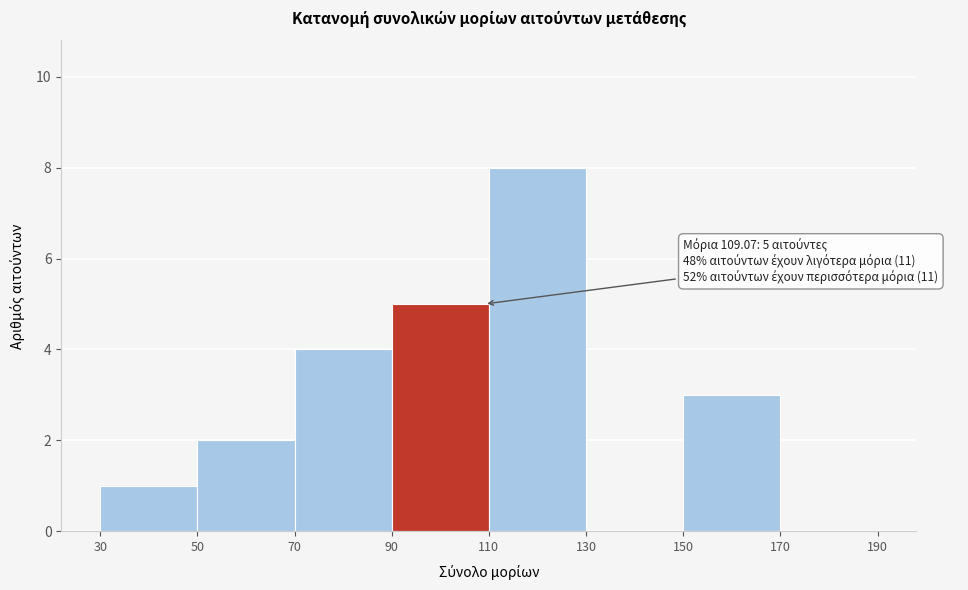

Which range on the x-axis has the tallest bar?

110 to 130